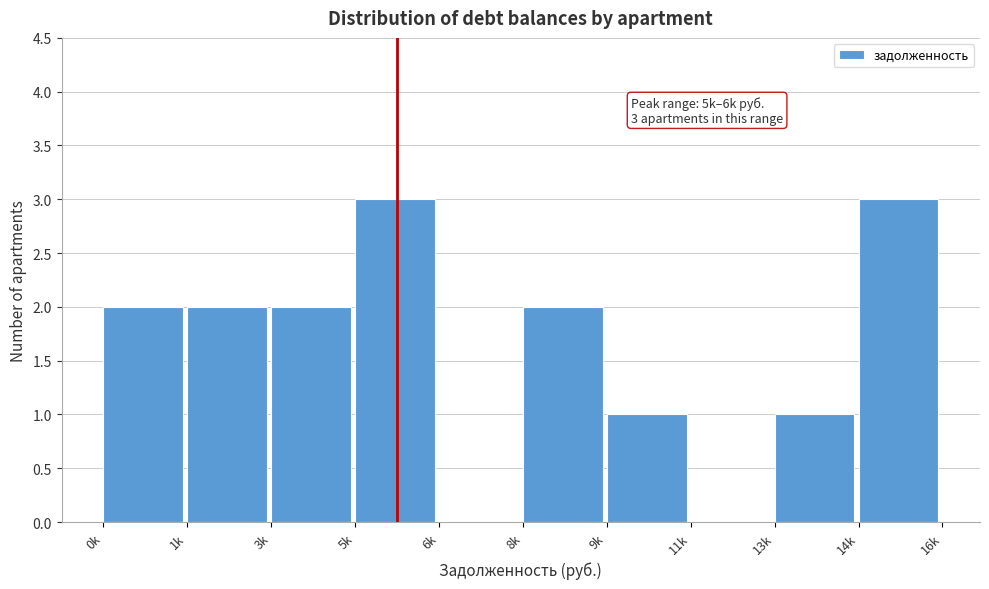

Reading left to right, list all the values displayed in this chart.

0k=2	1k=2	3k=2	5k=3	6k=0	8k=2	9k=1	11k=0	13k=1	14k=3